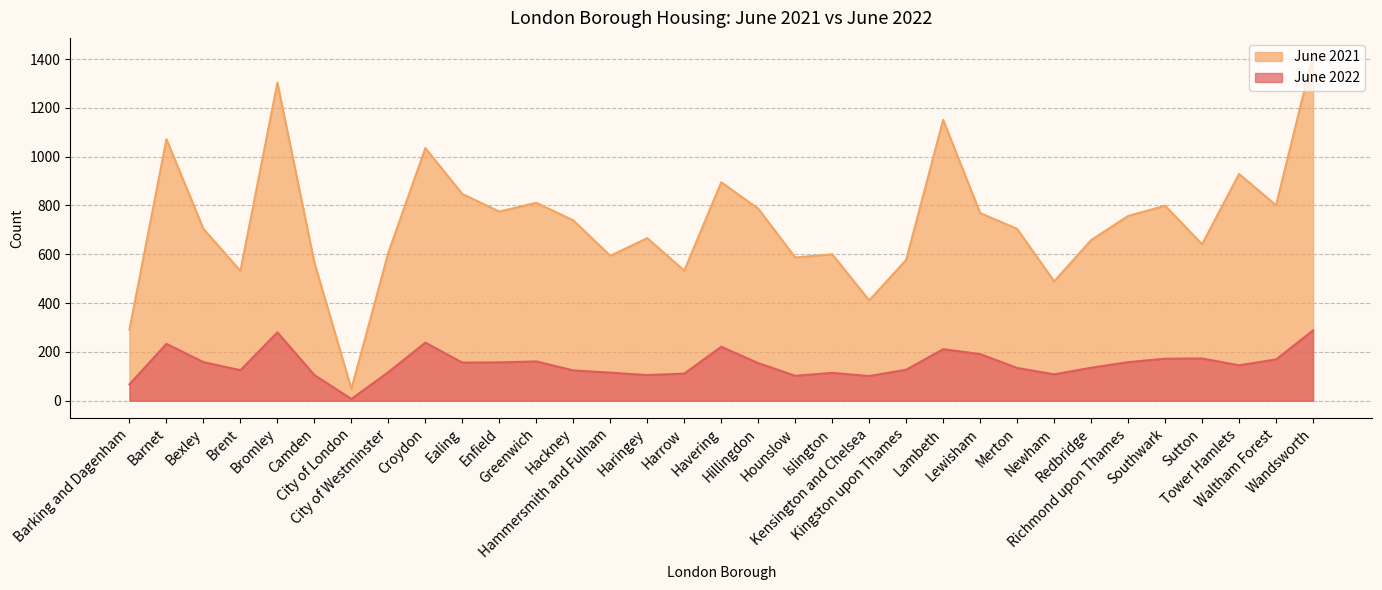

Where is the first local maximum for June 2022?

Barnet